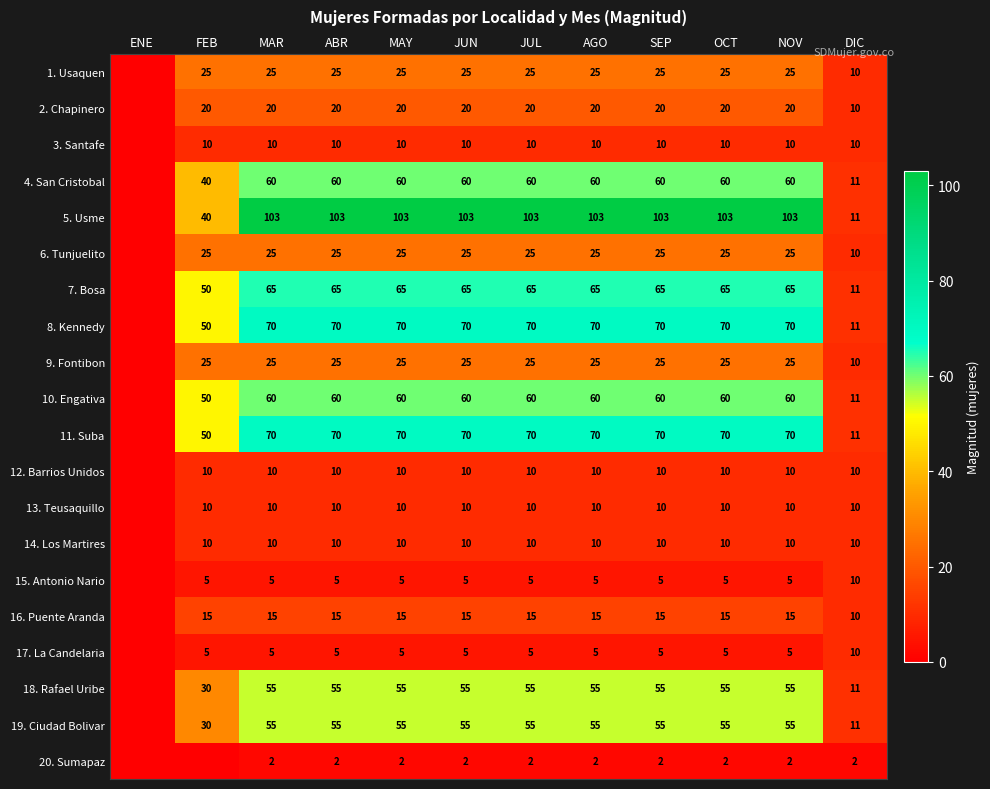

Between JUN and DIC, which series saw the biggest shift?

5. Usme